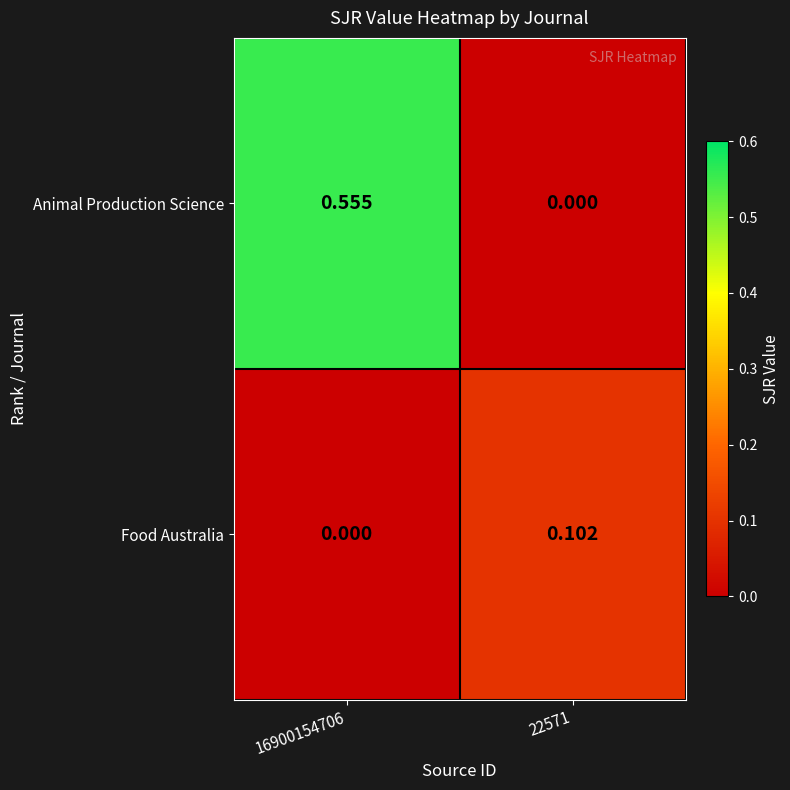

Rank the series at 22571 from highest to lowest value.

Food Australia, Animal Production Science